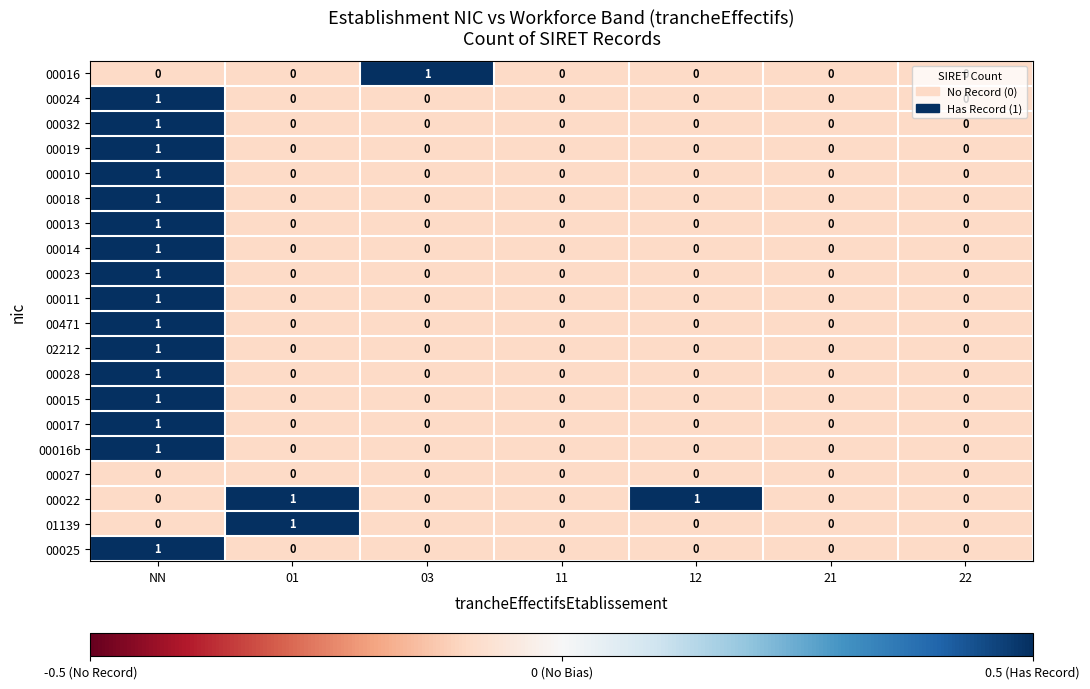

True or false: 00011 has a value of 0 at 21.

True